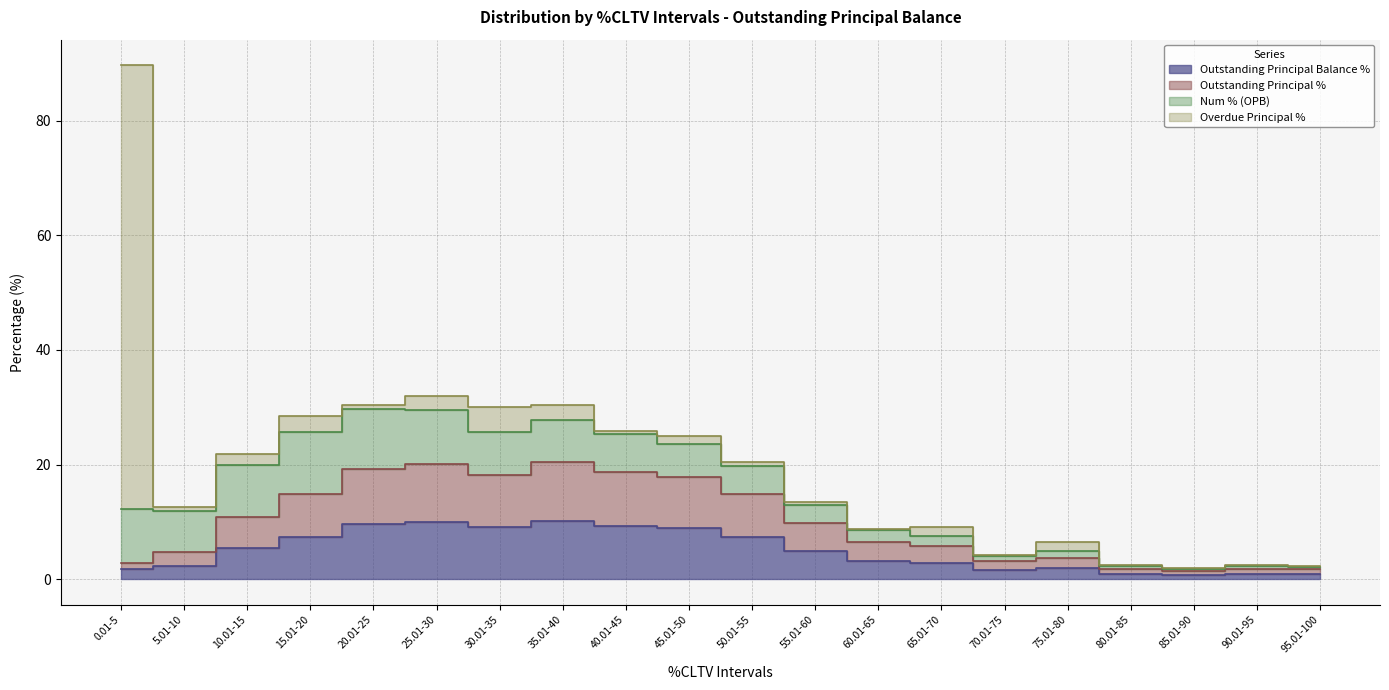

What is the value of the Outstanding Principal Balance % point at the 16th from the left?

1.9